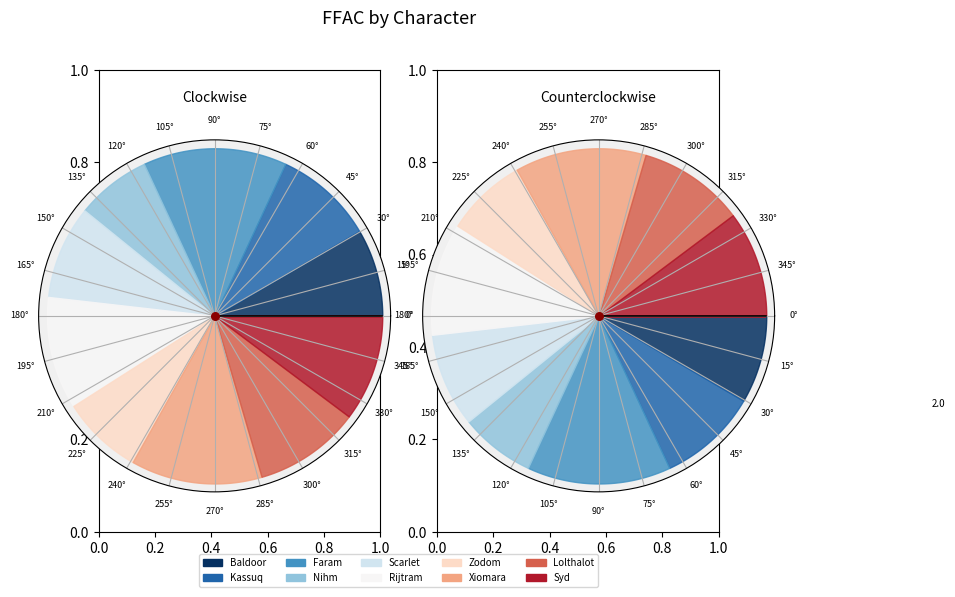

The Faram slice represents 7% of the pie. True or false?

False